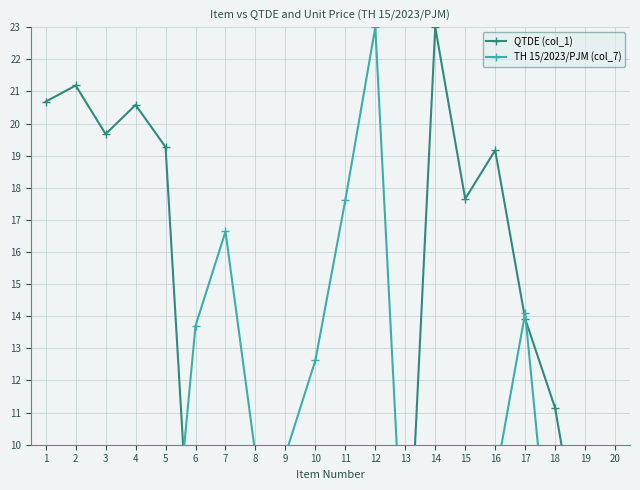

Reading right to left, extract all data points from this chart.

QTDE (col_1): 1.5	5.8	11.1	13.9	19.2	17.7	23.0	3.7	5.1	5.0	5.2	7.6	7.6	4.2	3.4	19.3	20.6	19.7	21.2	20.7
TH 15/2023/PJM (col_7): 9.5	5.8	4.5	14.1	8.9	3.9	1.2	4.8	23.0	17.6	12.6	9.7	9.7	16.6	13.7	3.8	3.5	1.5	3.4	3.4